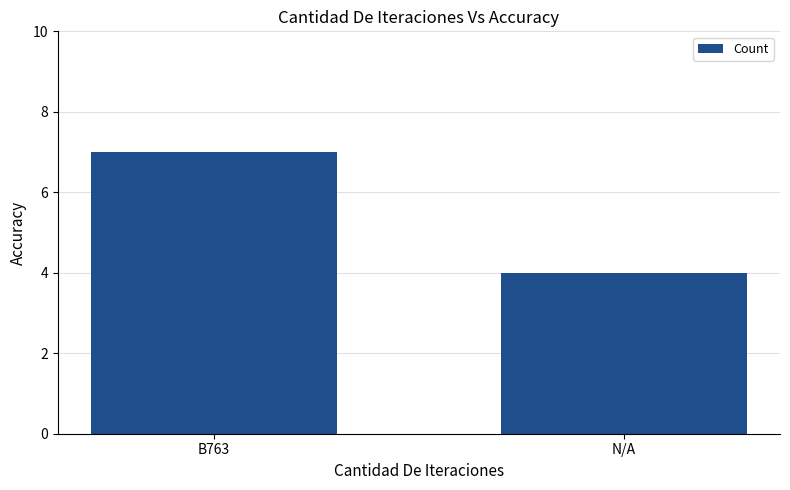

What is the label of the 1st bar from the right?

N/A